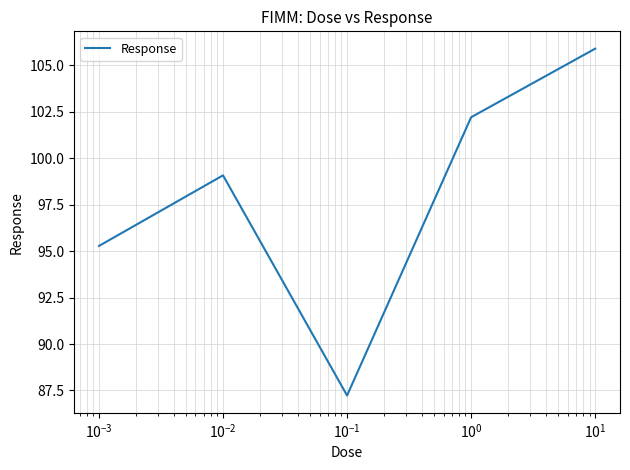

What is the greatest value displayed?

105.9